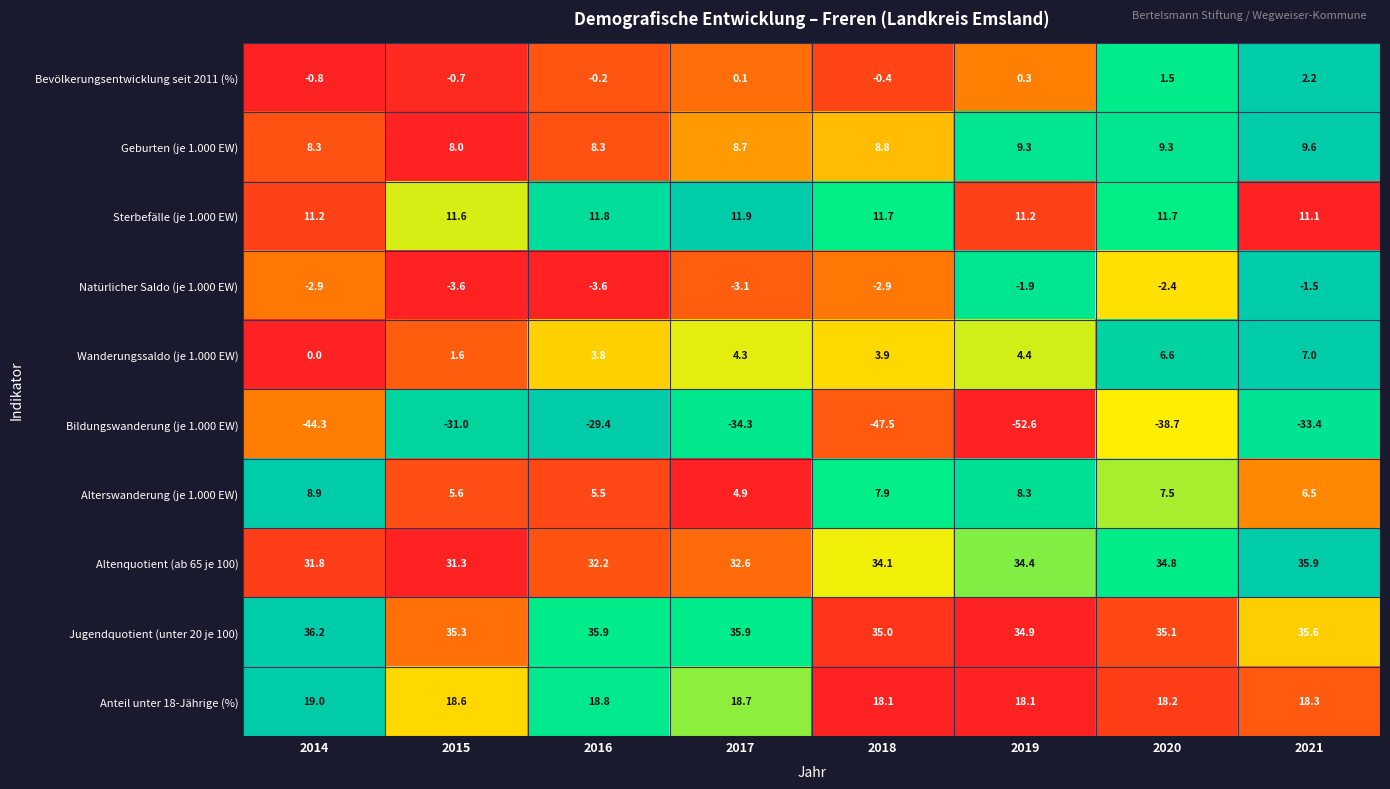

What is the approximate value of Sterbefälle (je 1.000 EW) at 2021?

11.1